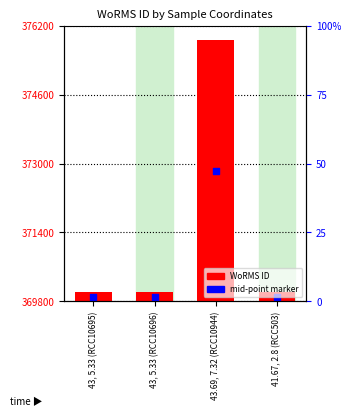

At which category is the sum across all series the highest?

43.69, 7.32 (RCC10944)